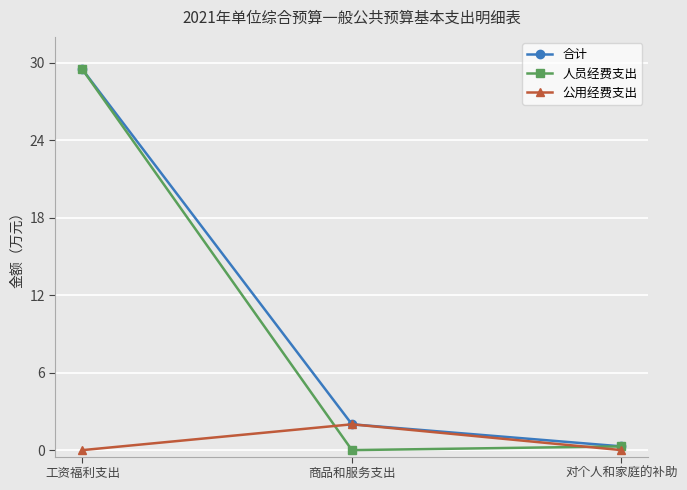

List the labels in order of 合计 value, smallest first.

对个人和家庭的补助, 商品和服务支出, 工资福利支出